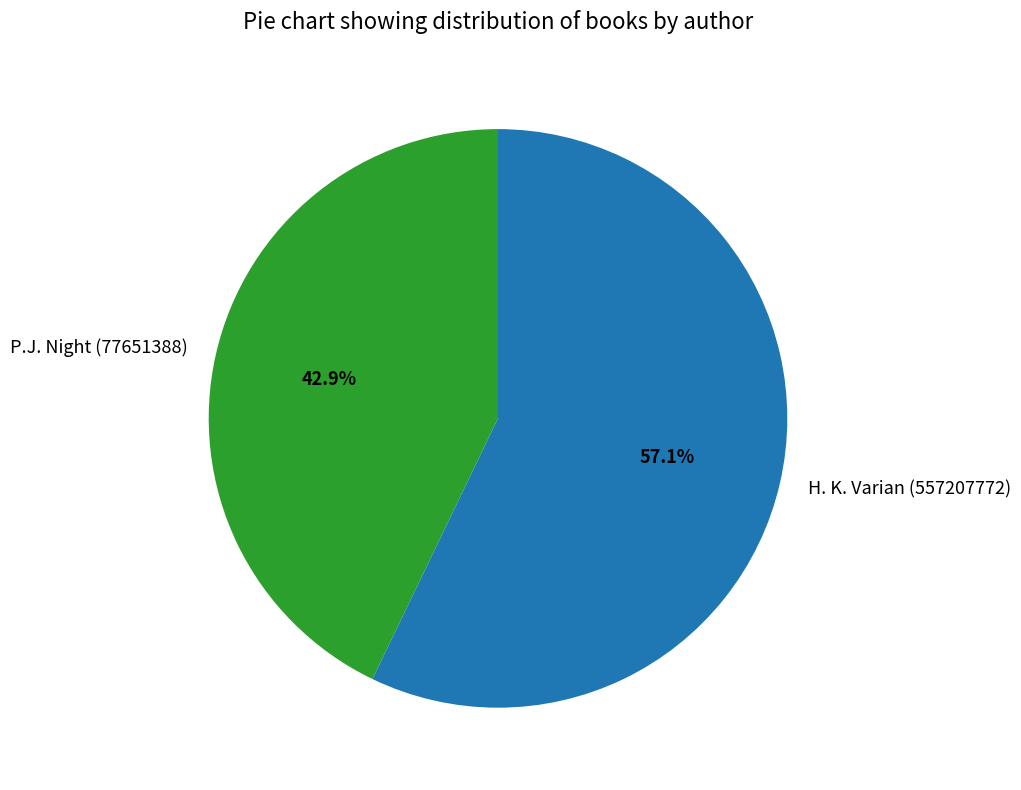

To the nearest percent, what is the combined percentage of H. K. Varian (557207772) and P.J. Night (77651388)?

100%